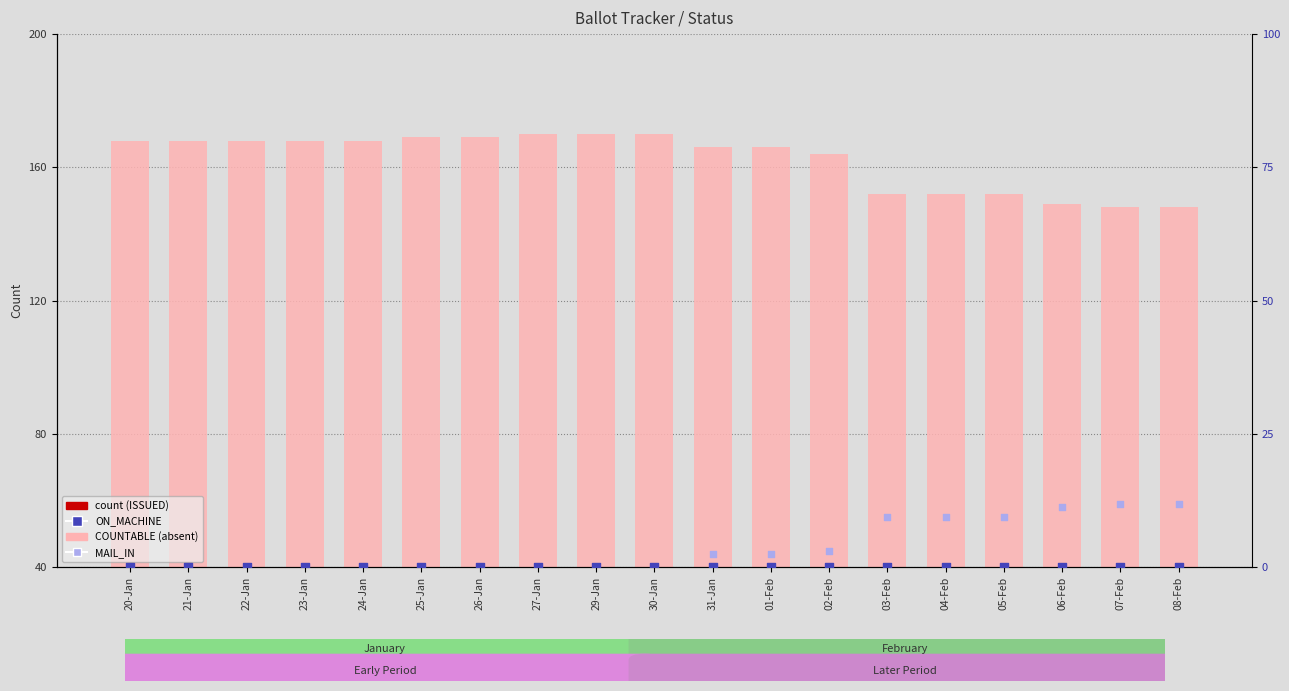

What are all the series names shown in the legend?

ISSUED, COUNTABLE, ON_MACHINE, MAIL_IN